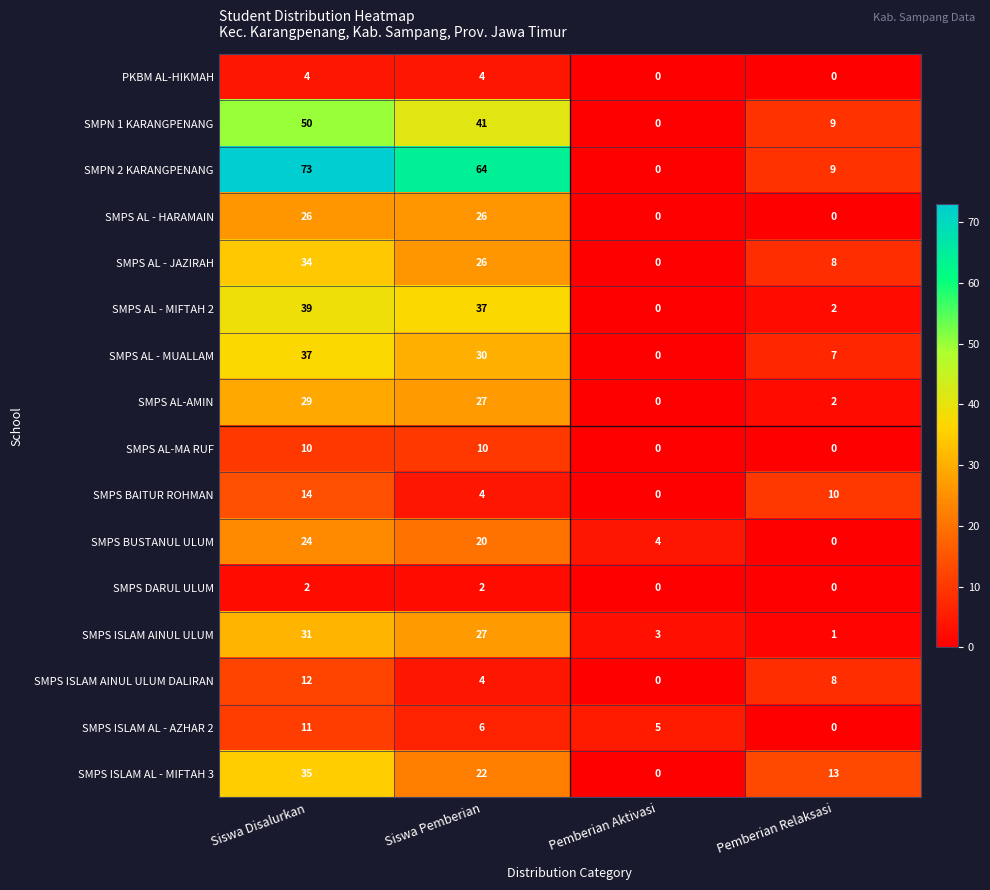

How many SMPS AL - HARAMAIN values are between 0 and 26?

4